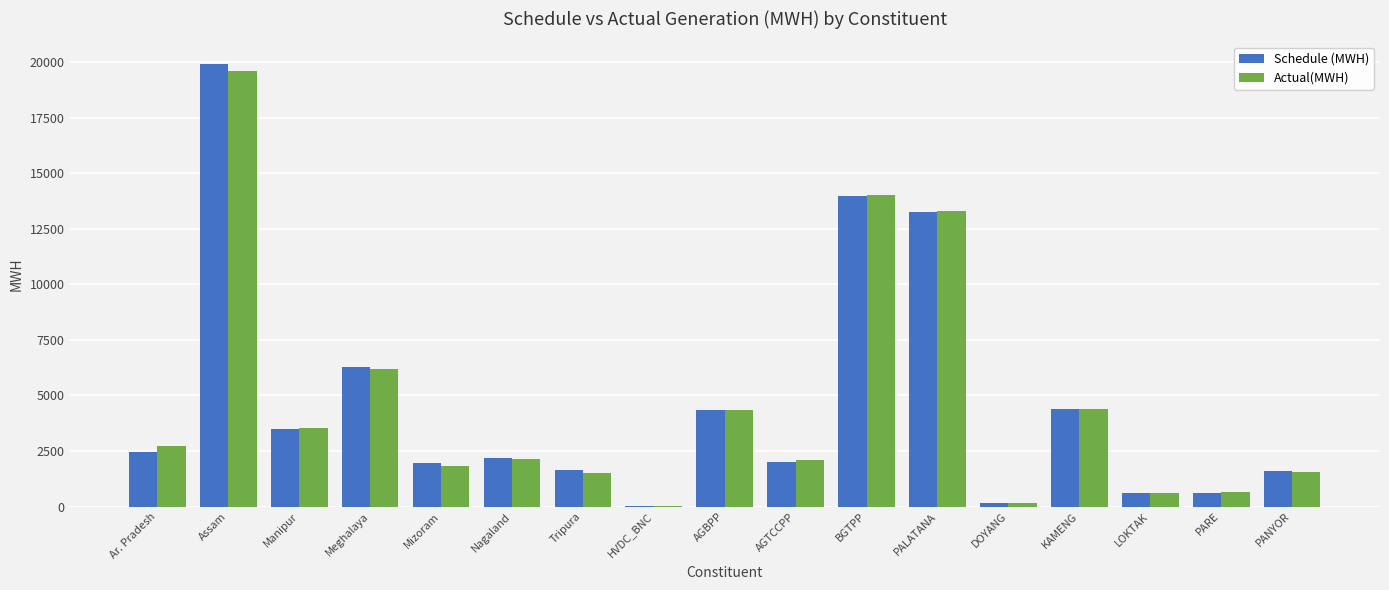

Between Meghalaya and HVDC_BNC, which series saw the biggest shift?

Schedule (MWH)